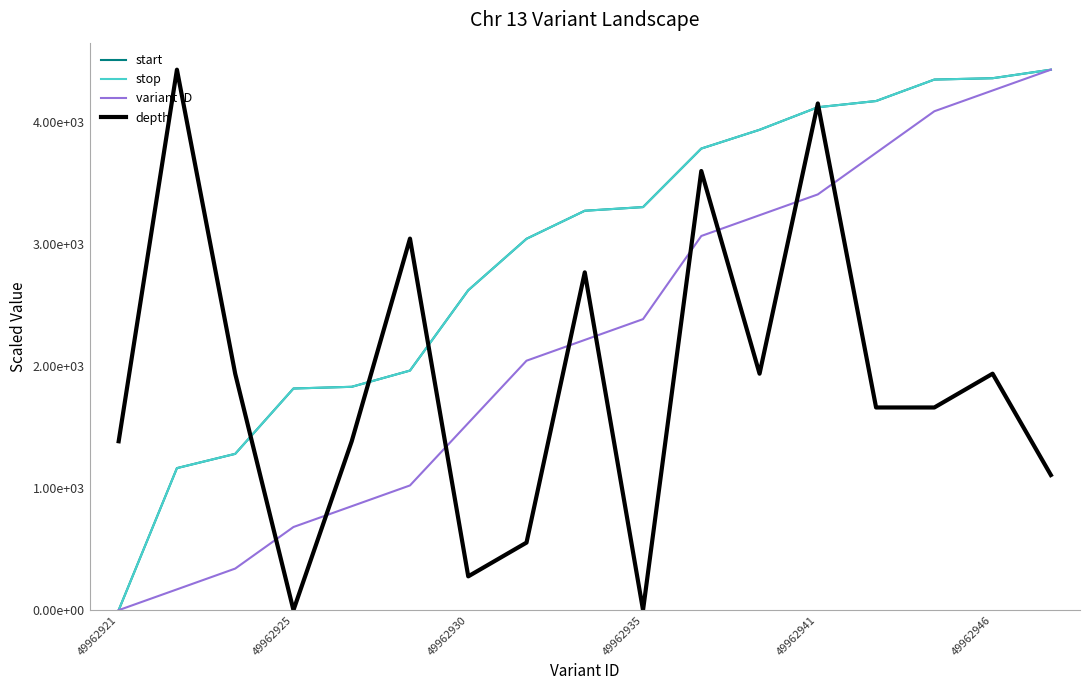

What is the average value of the stop series?

2911.1